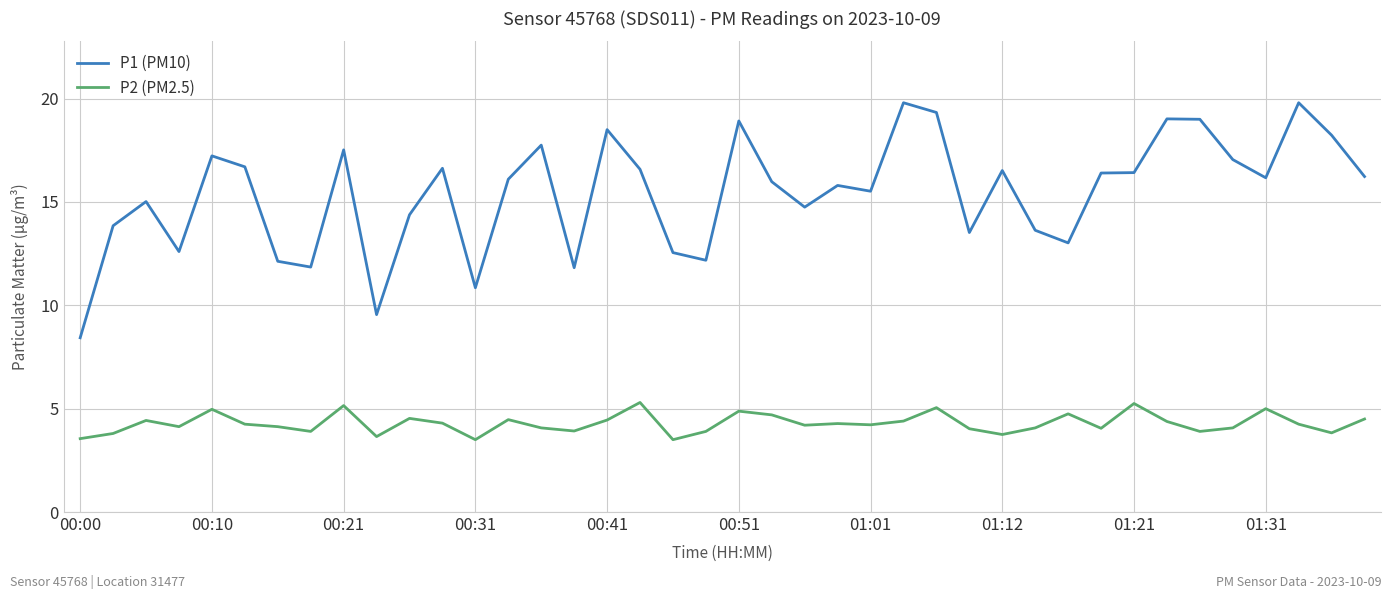

What is the minimum value shown in the chart?

3.5